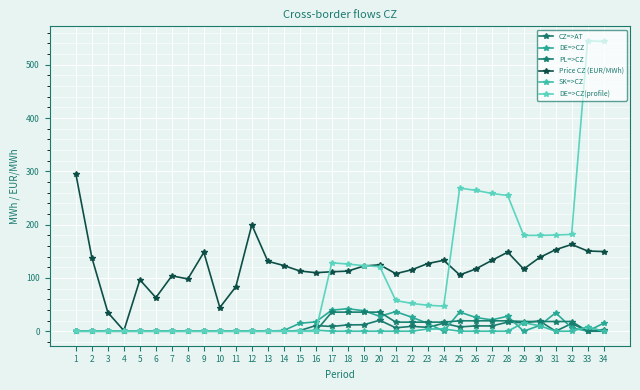

Is it true that PL=>CZ equals 21.3 at 5?

False